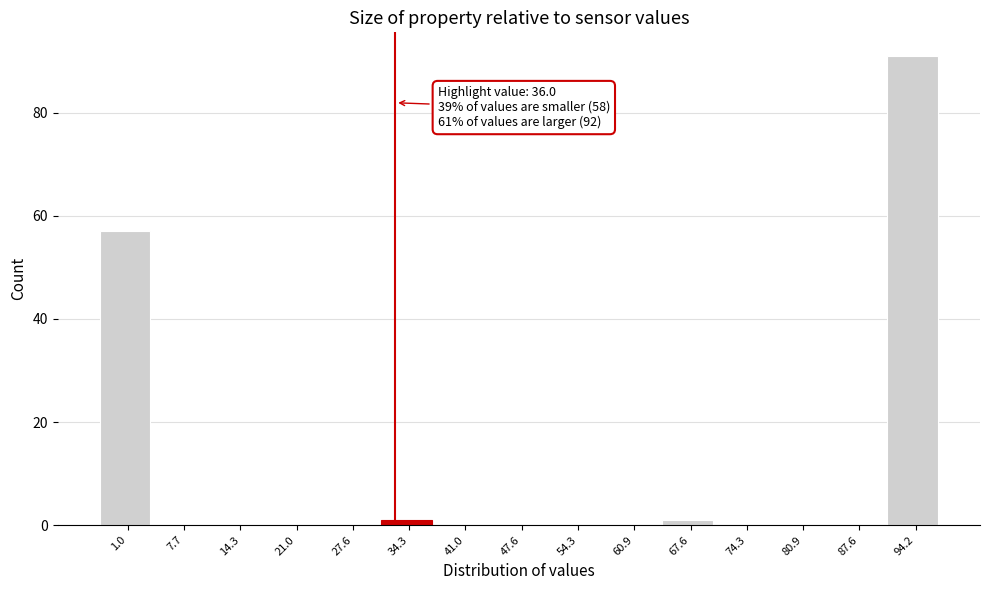

Reading left to right, list all the values displayed in this chart.

1.0=57	7.7=0	14.3=0	21.0=0	27.6=0	34.3=1	41.0=0	47.6=0	54.3=0	60.9=0	67.6=1	74.3=0	80.9=0	87.6=0	94.2=91